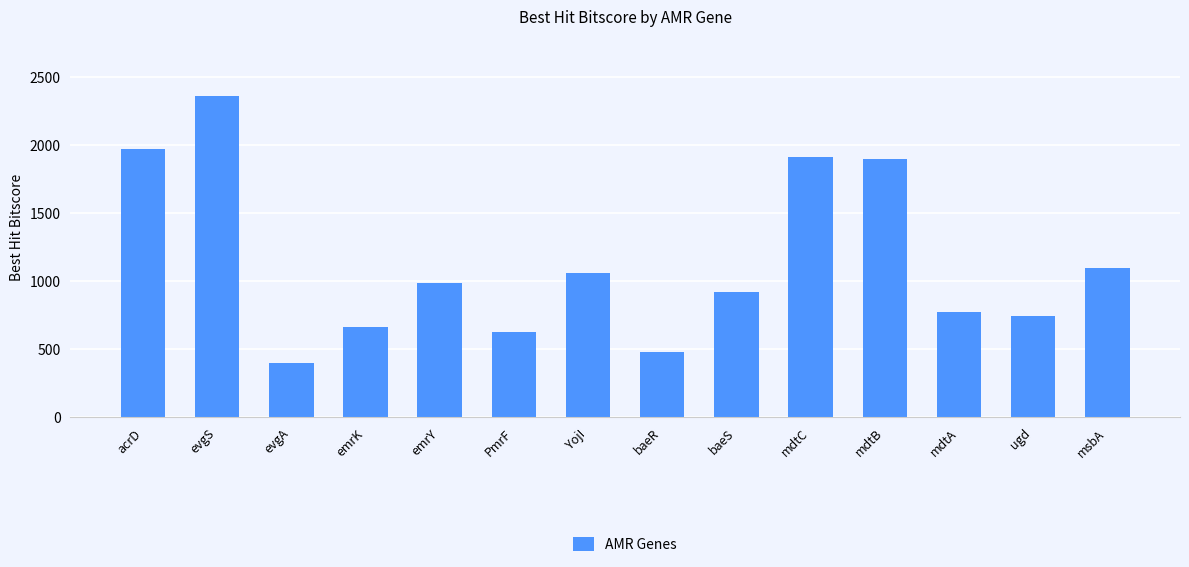

What is the label of the 13th bar from the left?

ugd